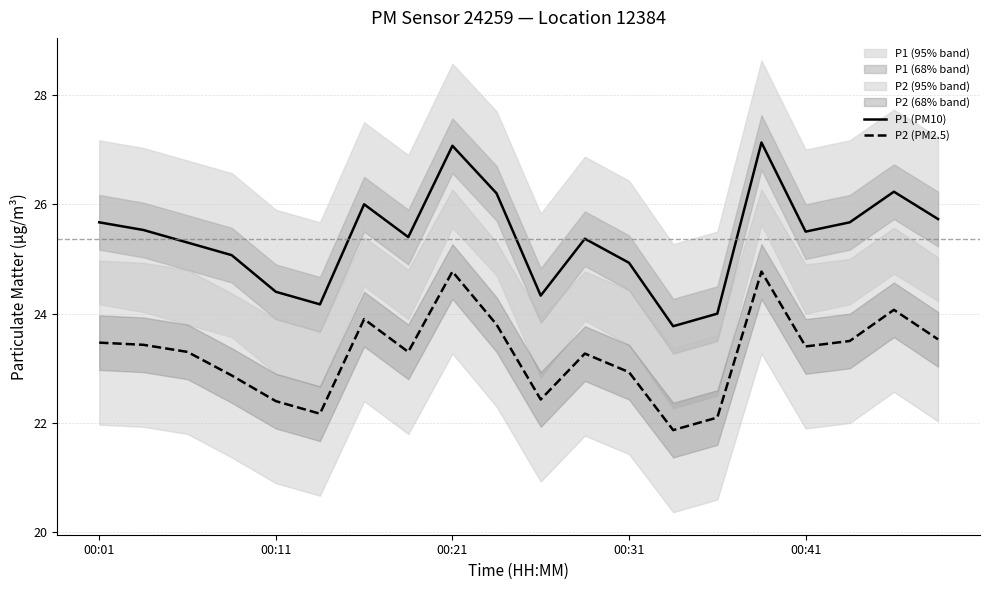

What are all the series names shown in the legend?

P1 (PM10), P2 (PM2.5)